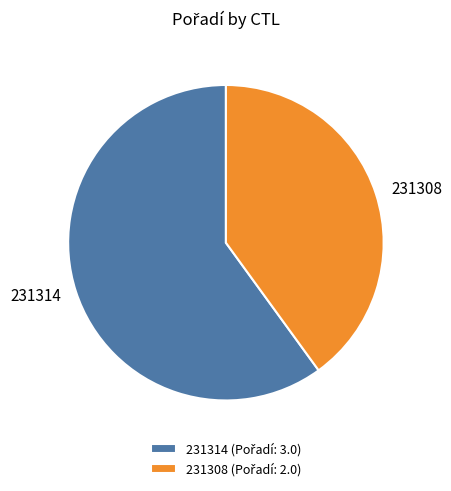

Is there any slice that represents more than half of the pie?

Yes